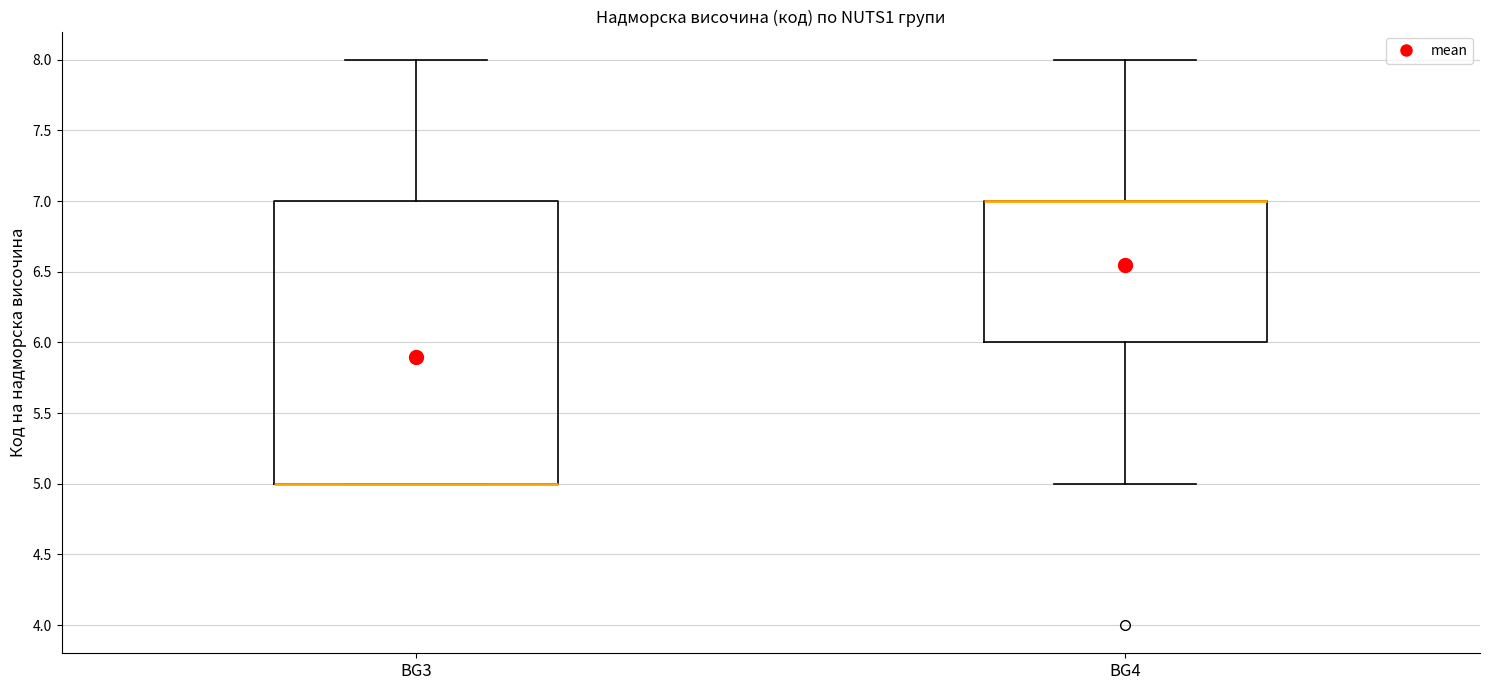

Which box is the tallest, from its lower edge to its upper edge?

BG3